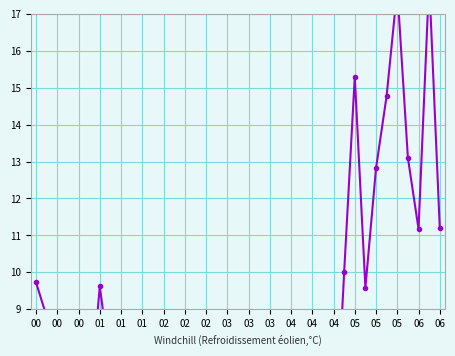

What is the maximum value shown in the chart?

17.9